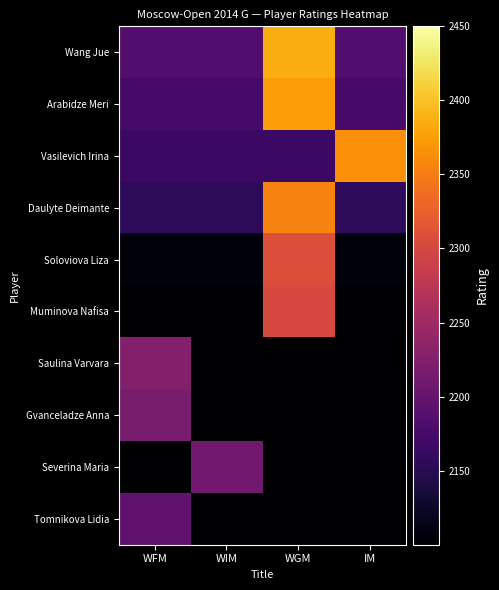

Reading left to right, extract all data points from this chart.

Wang Jue: WFM=2186	WIM=2186	WGM=2386	IM=2186
Arabidze Meri: WFM=2174	WIM=2174	WGM=2374	IM=2174
Vasilevich Irina: WFM=2165	WIM=2165	WGM=2165	IM=2365
Daulyte Deimante: WFM=2155	WIM=2155	WGM=2355	IM=2155
Soloviova Liza: WFM=2108	WIM=2108	WGM=2308	IM=2108
Muminova Nafisa: WFM=2101	WIM=2101	WGM=2301	IM=2101
Saulina Varvara: WFM=2227	WIM=2027	WGM=2027	IM=2027
Gvanceladze Anna: WFM=2217	WIM=2017	WGM=2017	IM=2017
Severina Maria: WFM=2010	WIM=2210	WGM=2010	IM=2010
Tomnikova Lidia: WFM=2195	WIM=1995	WGM=1995	IM=1995